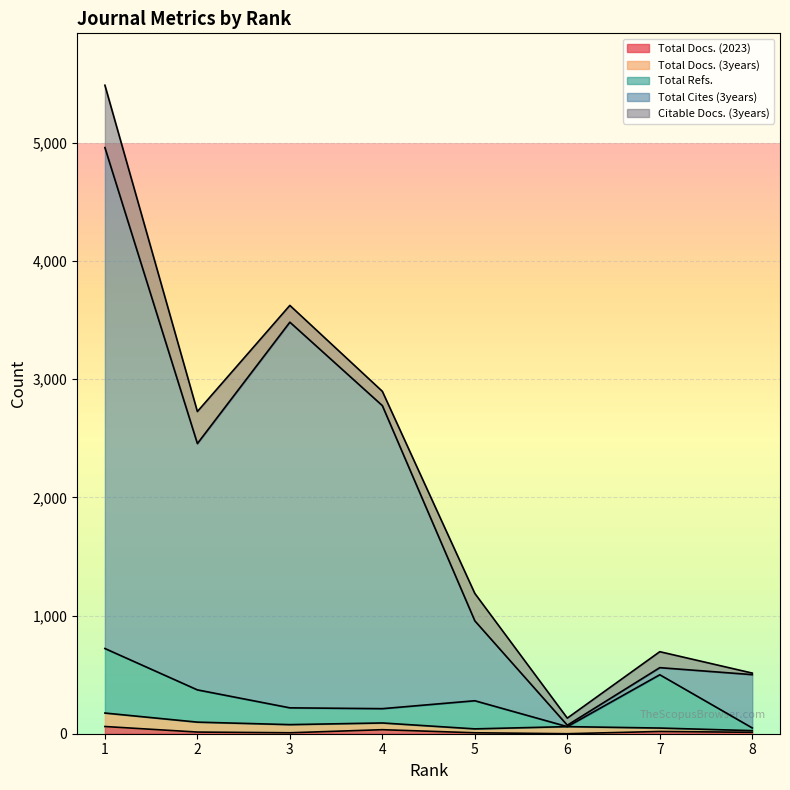

Which label corresponds to the smallest value in the chart?

6